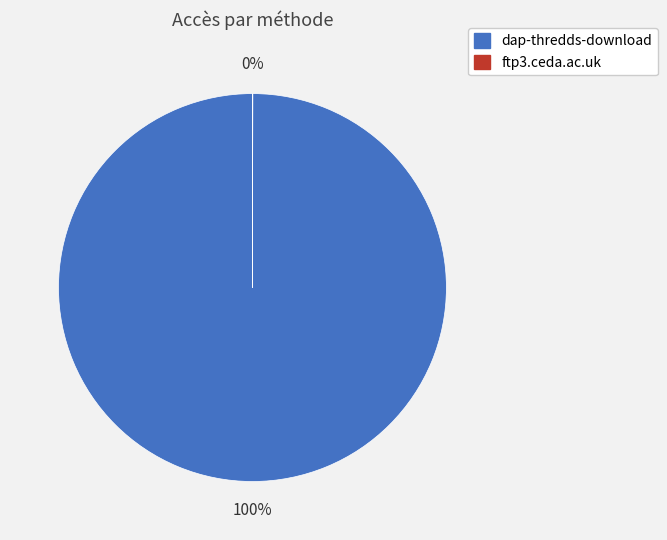

To the nearest percent, what is the difference between the largest and smallest slice percentages?

100%